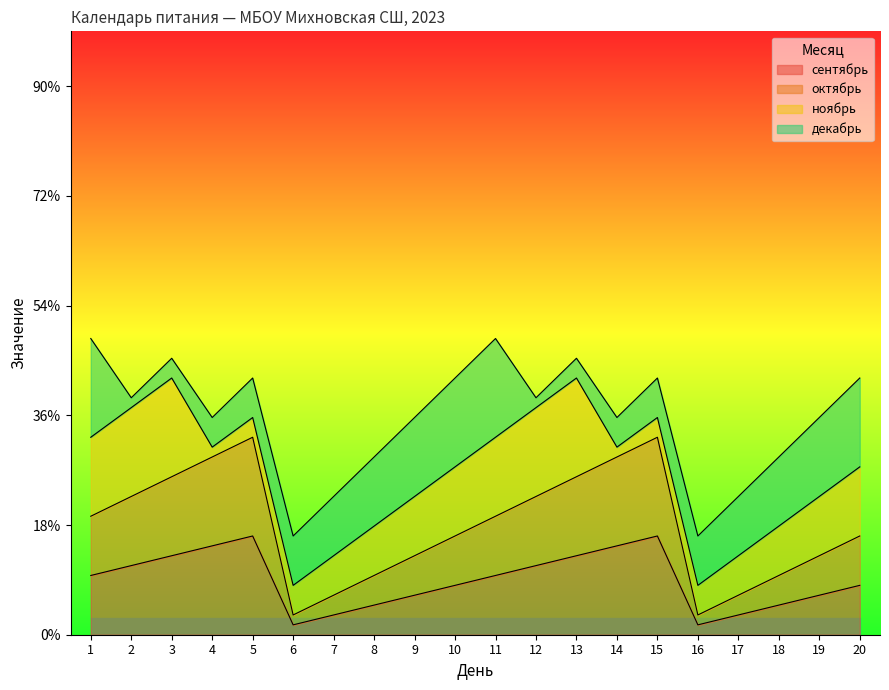

True or false: октябрь has more than 2 points higher than both neighbors.

False